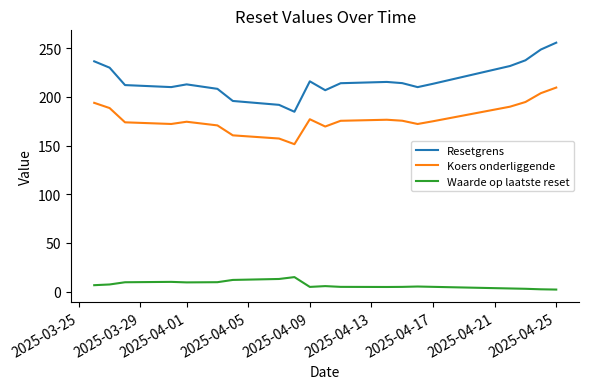

What is the smallest value displayed?

2.1